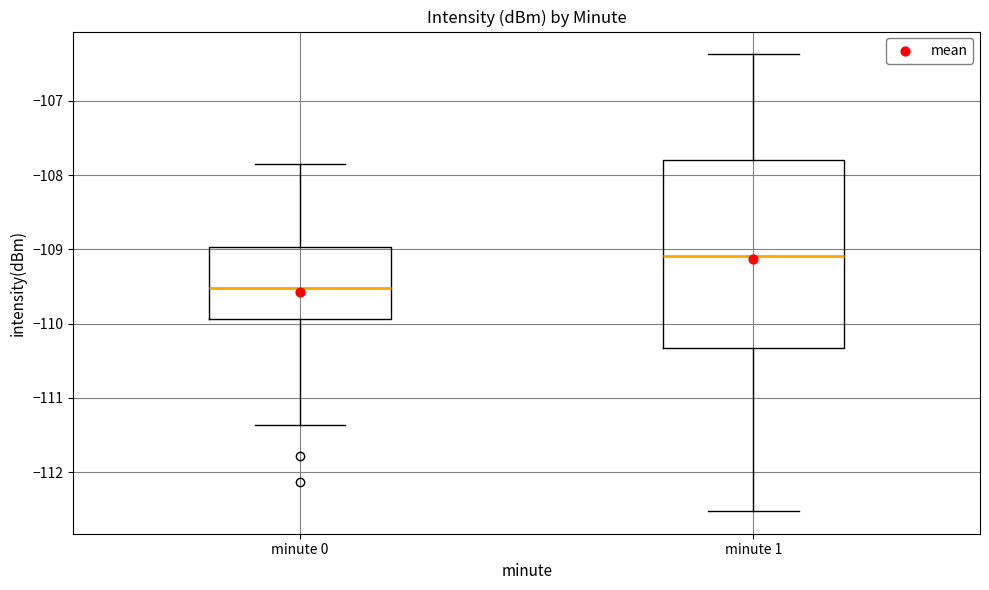

Reading left to right, transcribe this box plot: for each box, give where its median line is, the range the box spans, and where its two whiskers end, as read against the y-axis. The values are not printed on the chart, so give them approximately, as read against the axis.

minute 0: median -109.5, box -109.9 to -109.0, whiskers -111.4 to -107.8
minute 1: median -109.1, box -110.3 to -107.8, whiskers -112.5 to -106.4